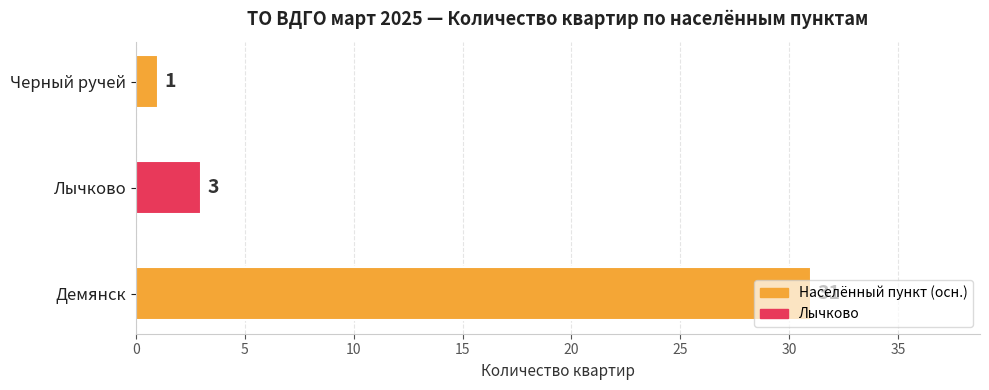

List the labels in order of value, smallest first.

Черный ручей, Лычково, Демянск